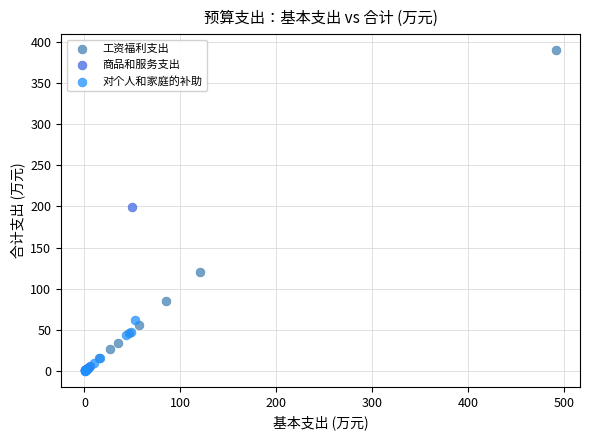

Which series contains the highest Y value?

工资福利支出